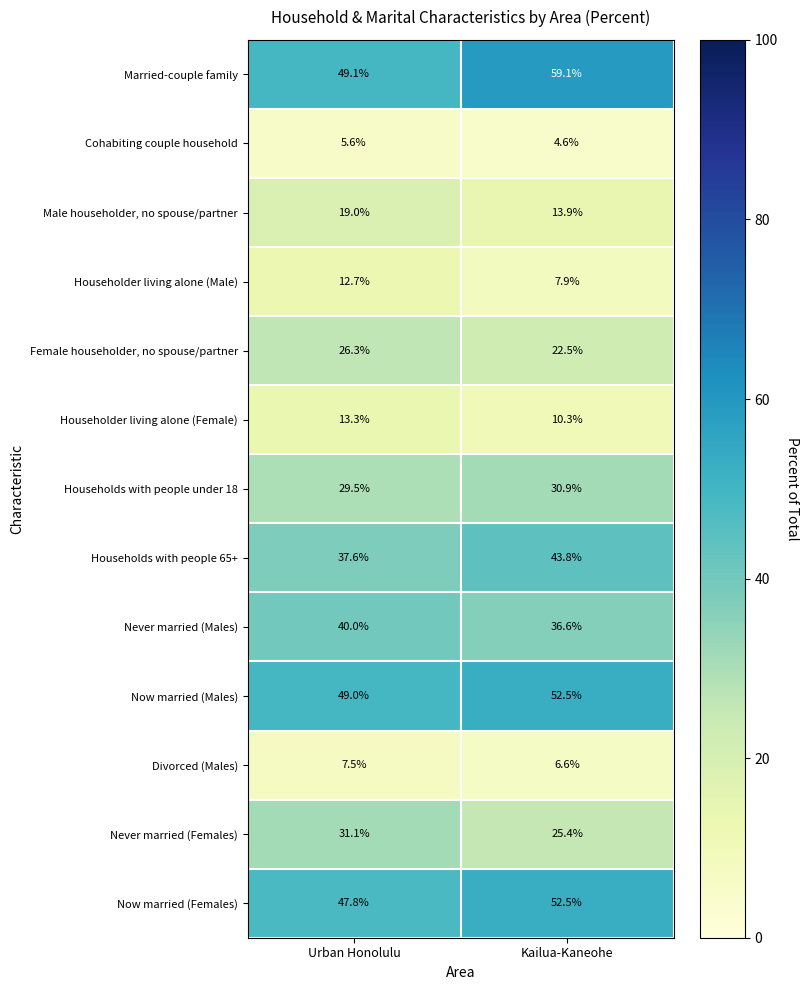

At how many categories does at least one series exceed 37?

2